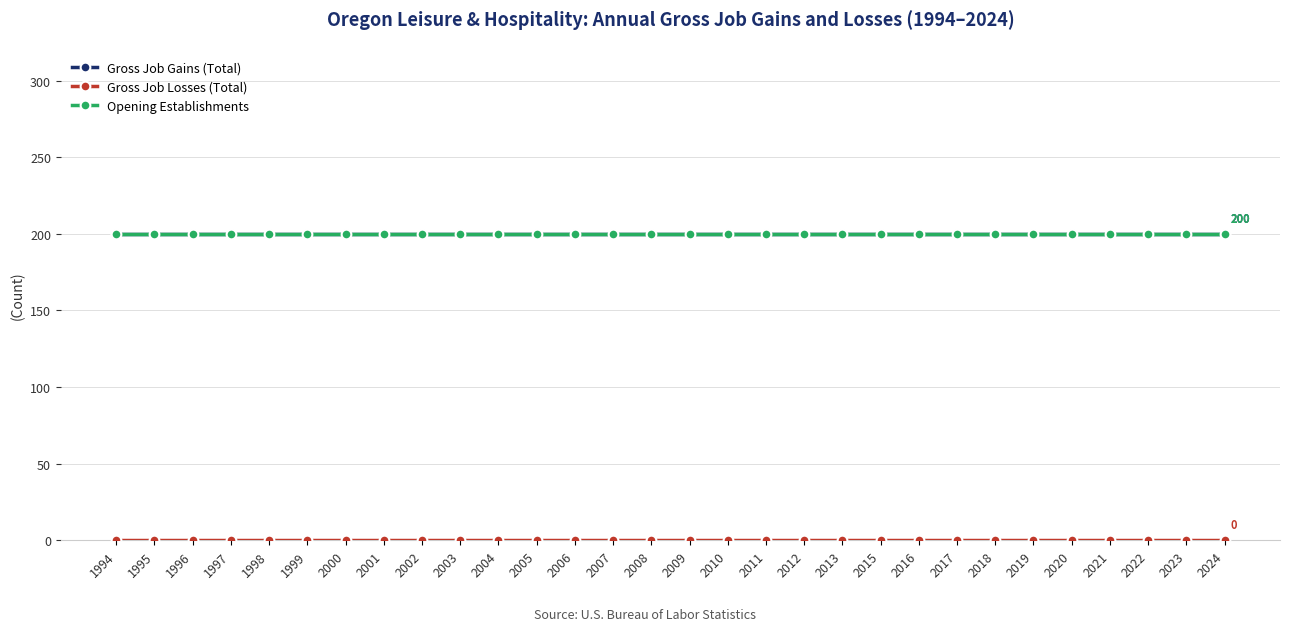

What is the value of the Opening Establishments point at the 9th from the left?

200